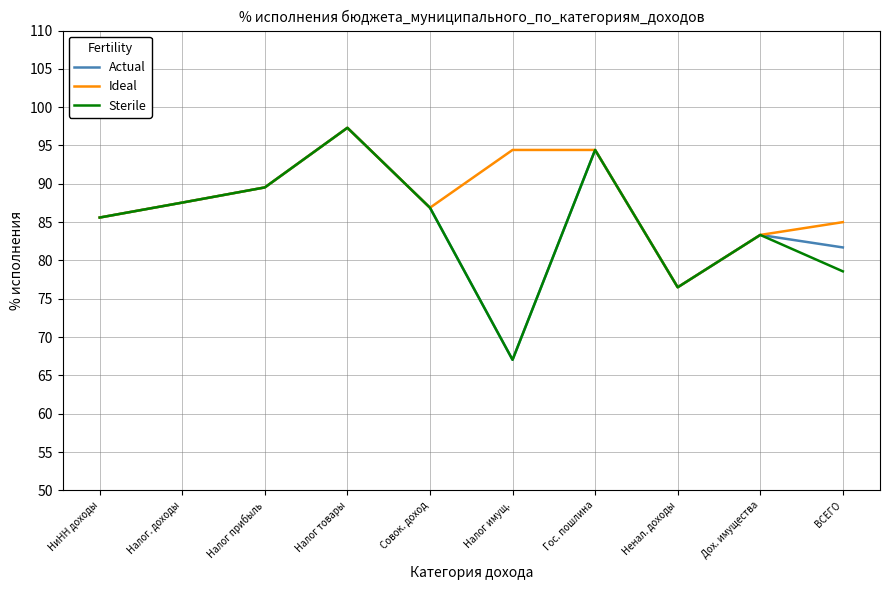

What is the approximate value of Ideal at Совок. доход?

86.9